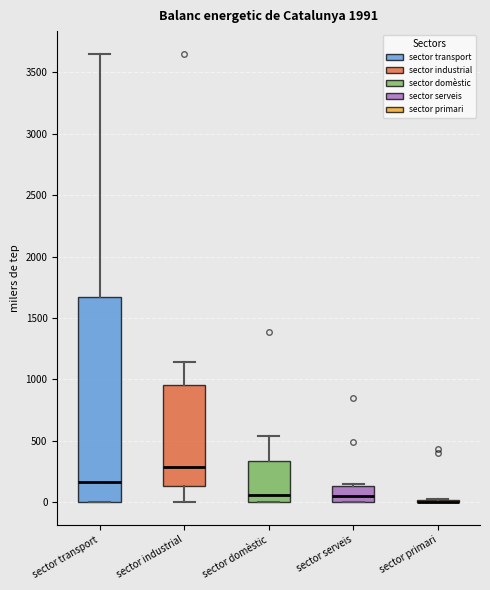

Reading left to right, transcribe this box plot: for each box, give where its median line is, the range the box spans, and where its two whiskers end, as read against the y-axis. The values are not printed on the chart, so give them approximately, as read against the axis.

sector transport: median 150, box 0 to 1650, whiskers 0 to 3650
sector industrial: median 300, box 150 to 950, whiskers 0 to 1150
sector domèstic: median 50, box 0 to 350, whiskers 0 to 550
sector serveis: median 50, box 0 to 150, whiskers 0 to 150 (just above the box's upper edge)
sector primari: box collapsed to a line at 0, whiskers 0 to 0